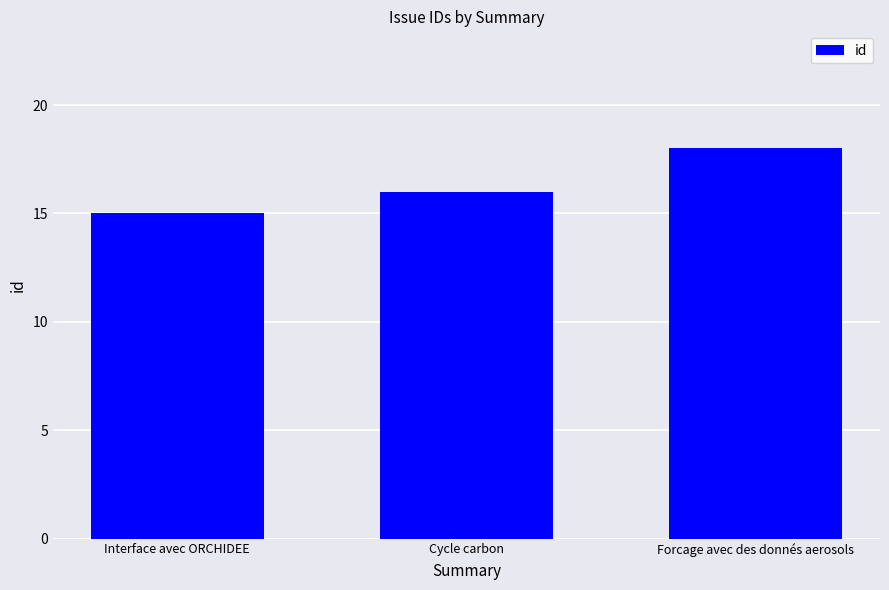

Which category has the lowest value across all series?

Interface avec ORCHIDEE